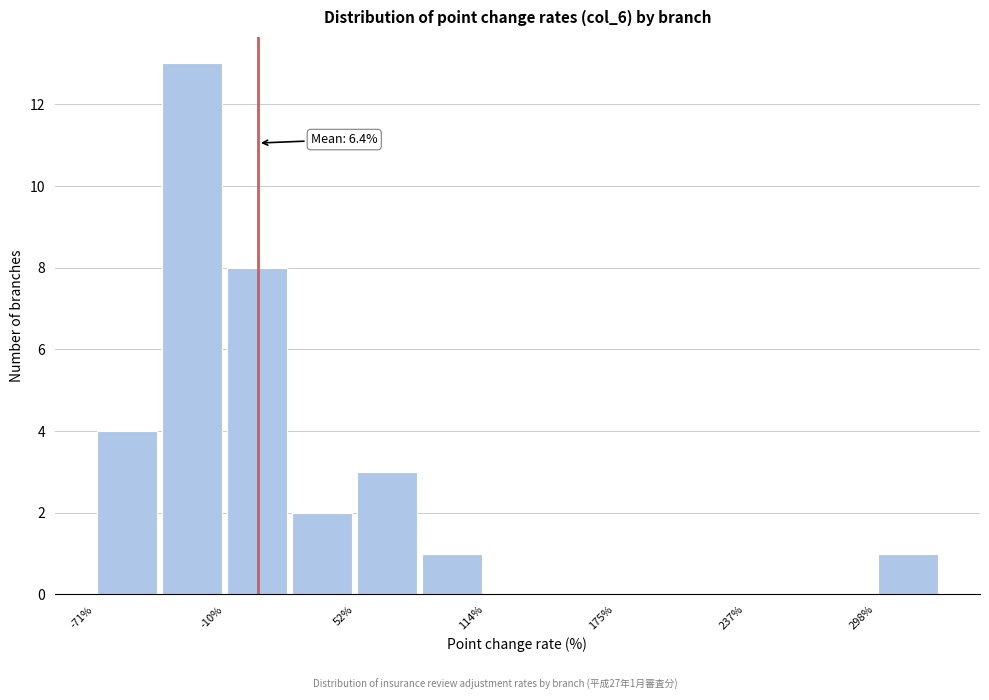

Read against the x-axis, roughly where is the centre of the tallest bar?

-20